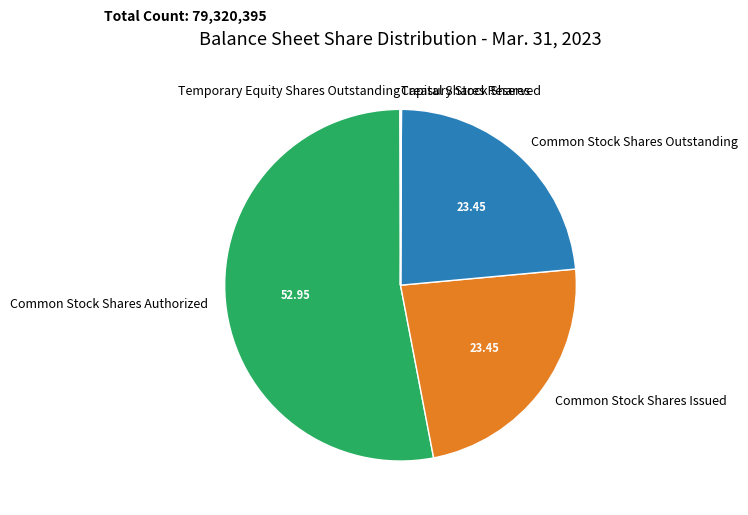

Approximately how many times larger is the value at Common Stock Shares Issued compared to Common Stock Shares Outstanding?

1.0